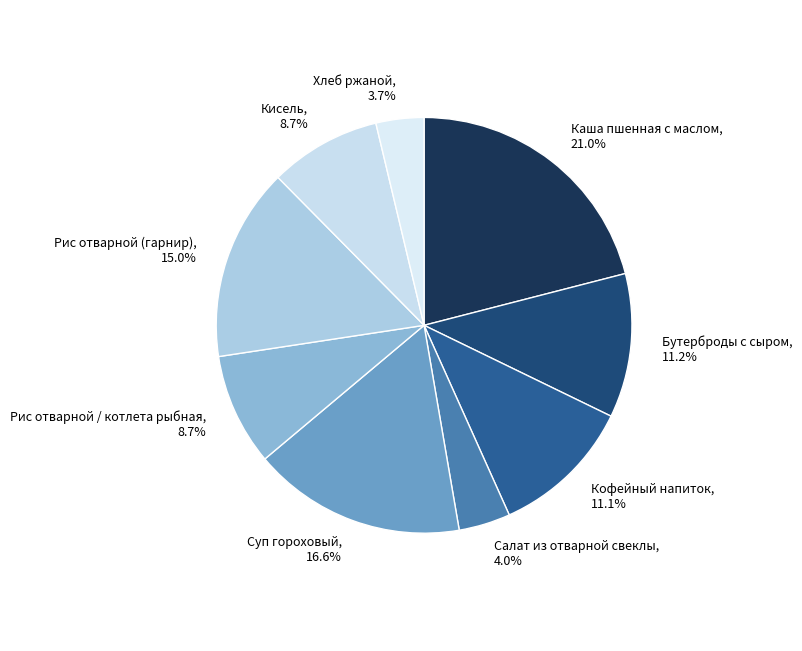

What is the largest slice in the pie chart?

Каша пшенная с маслом